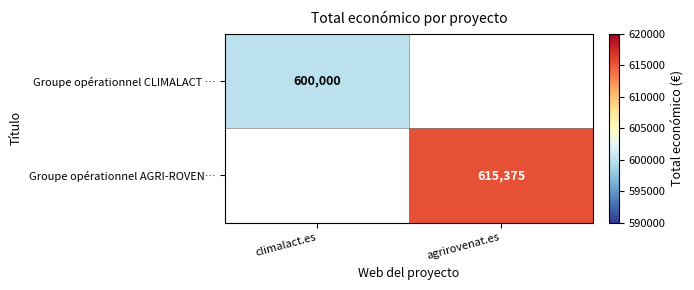

True or false: Groupe opérationnel CLIMALACT … has a value of 915239 at climalact.es.

False